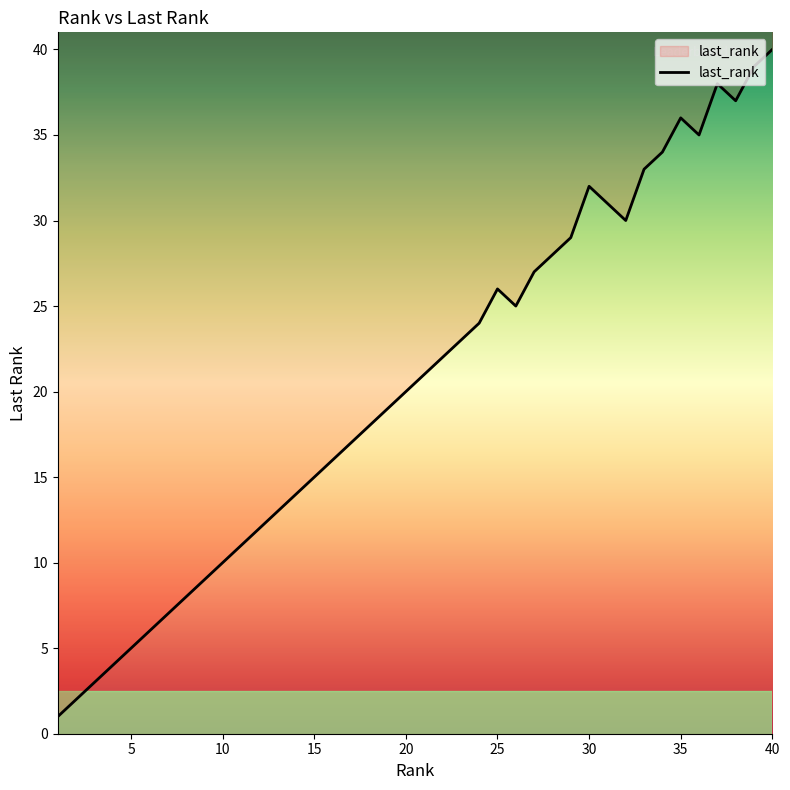

Where is the first local minimum?

26